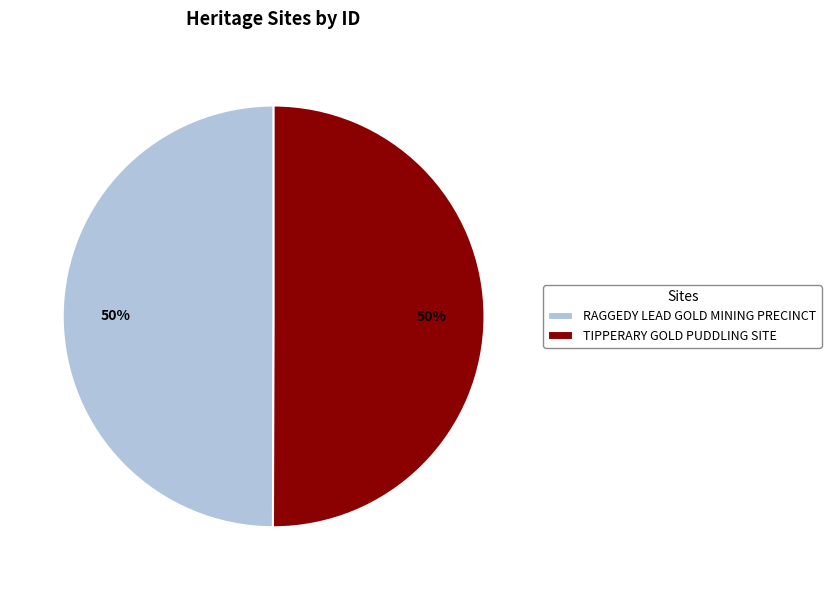

Approximately how many times larger is the value at RAGGEDY LEAD GOLD MINING PRECINCT compared to TIPPERARY GOLD PUDDLING SITE?

1.0